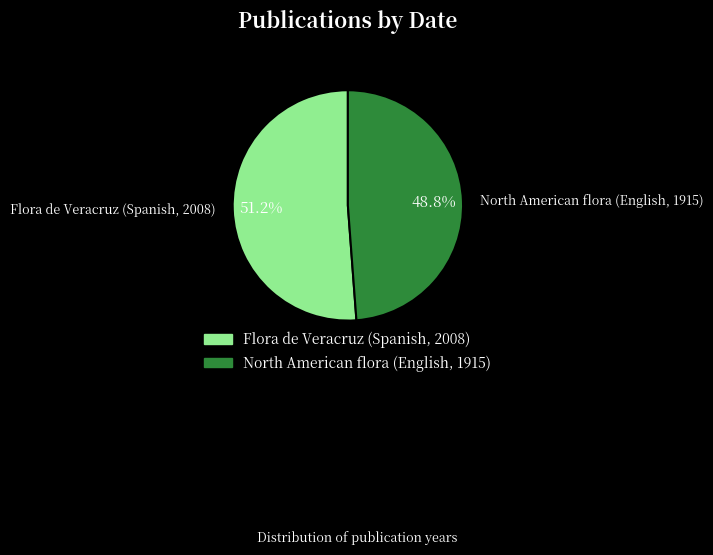

Is the sum of Flora de Veracruz (Spanish, 2008) and North American flora (English, 1915) greater than half?

Yes